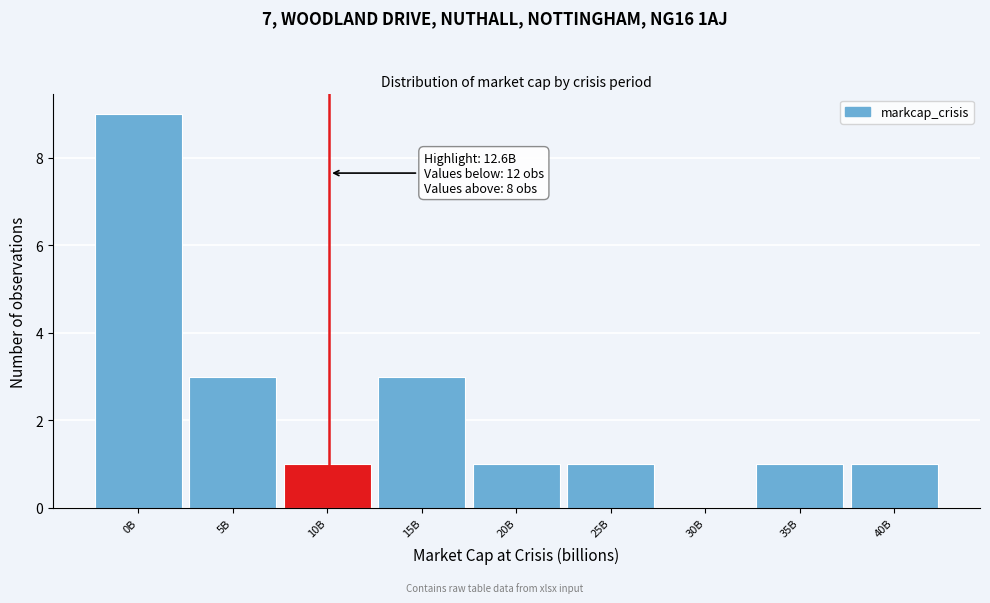

Reading left to right, list all the values displayed in this chart.

0B=9	5B=3	10B=1	15B=3	20B=1	25B=1	30B=0	35B=1	40B=1